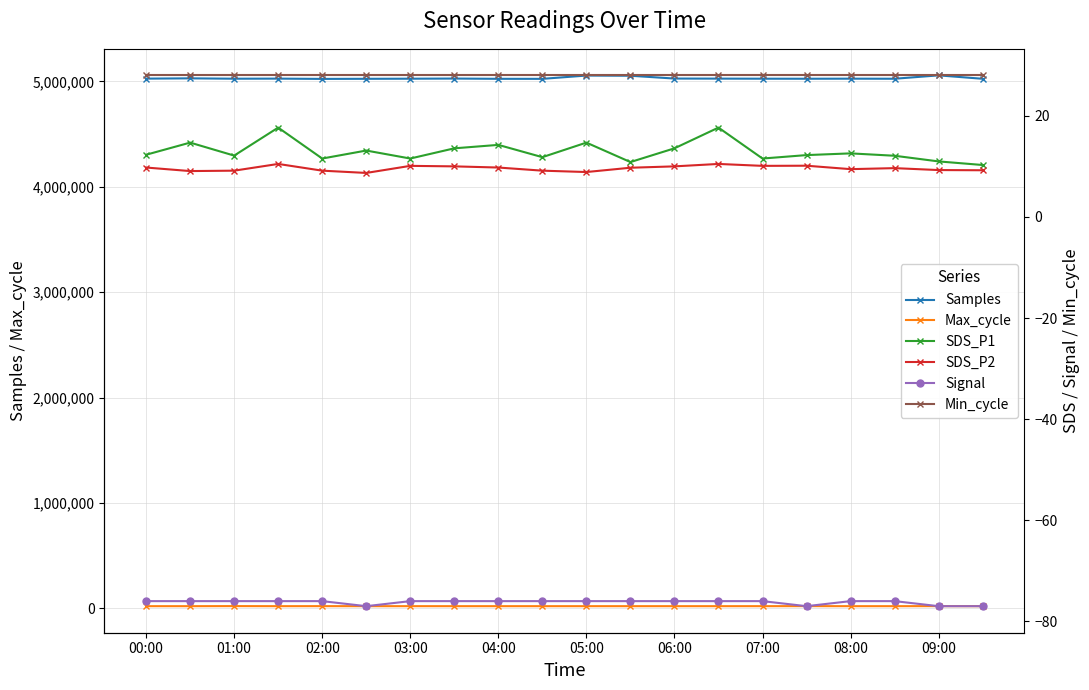

How many interior local peaks does the SDS_P1 series have?

7